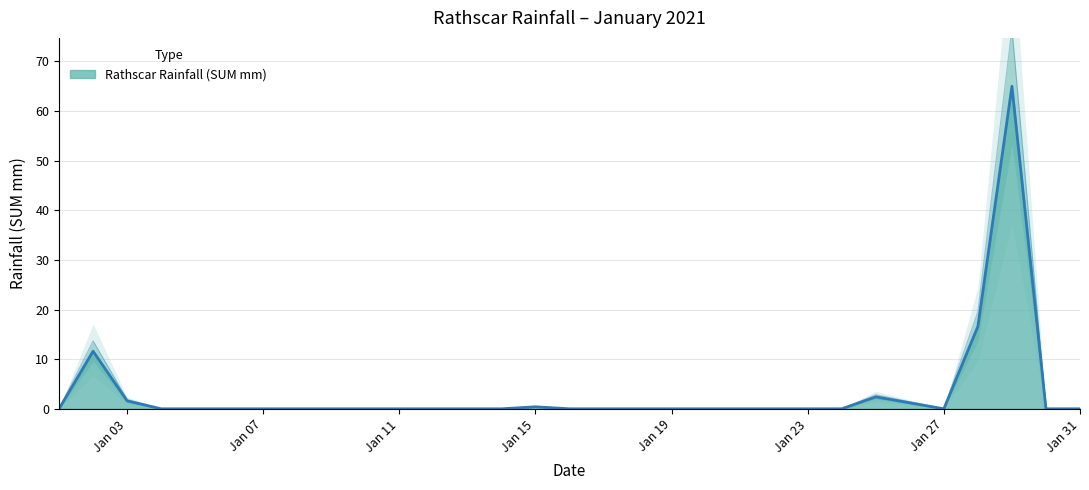

Does the chart have visible grid lines?

Yes